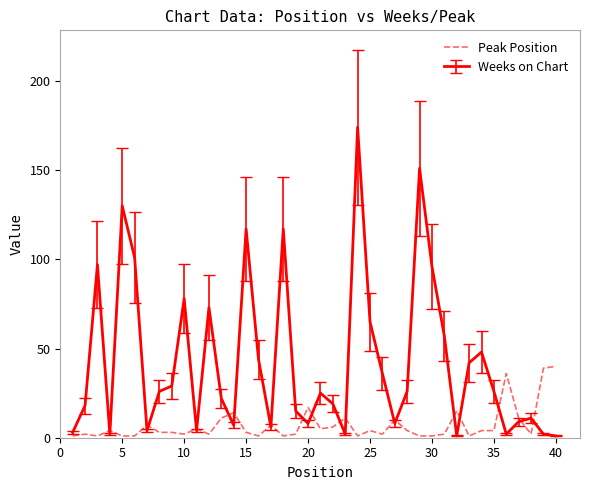

Which series has the largest range (max minus min)?

Weeks on Chart